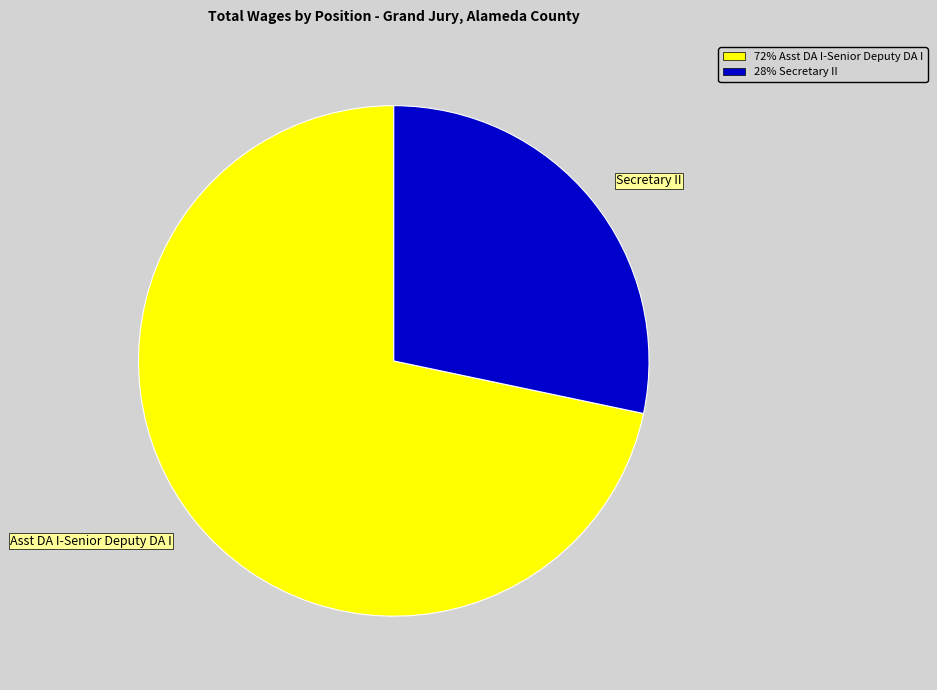

Is it true that Asst DA I-Senior Deputy DA I is 77% of the pie?

False